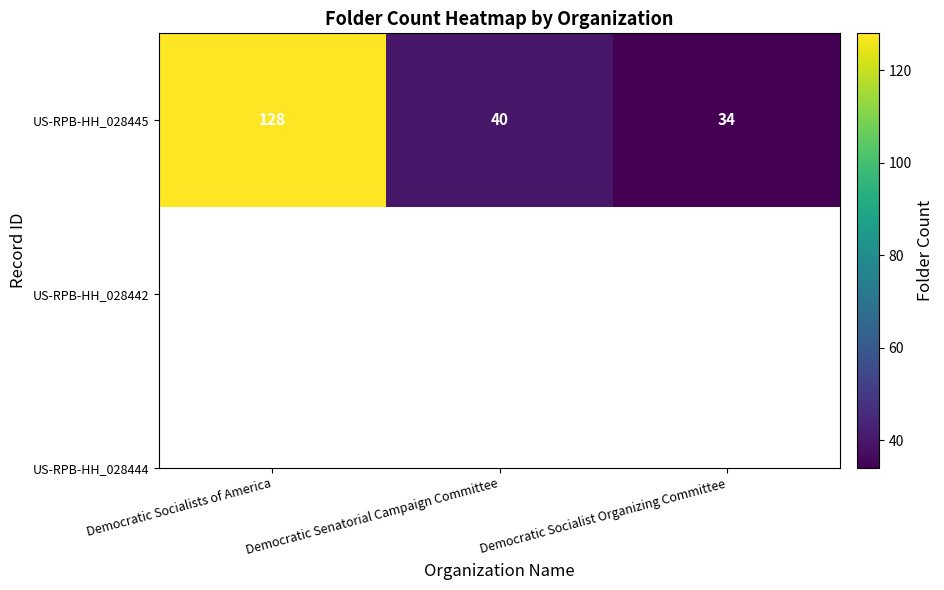

What is the ratio of the value at Democratic Socialists of America to the value at Democratic Socialist Organizing Committee?

3.8